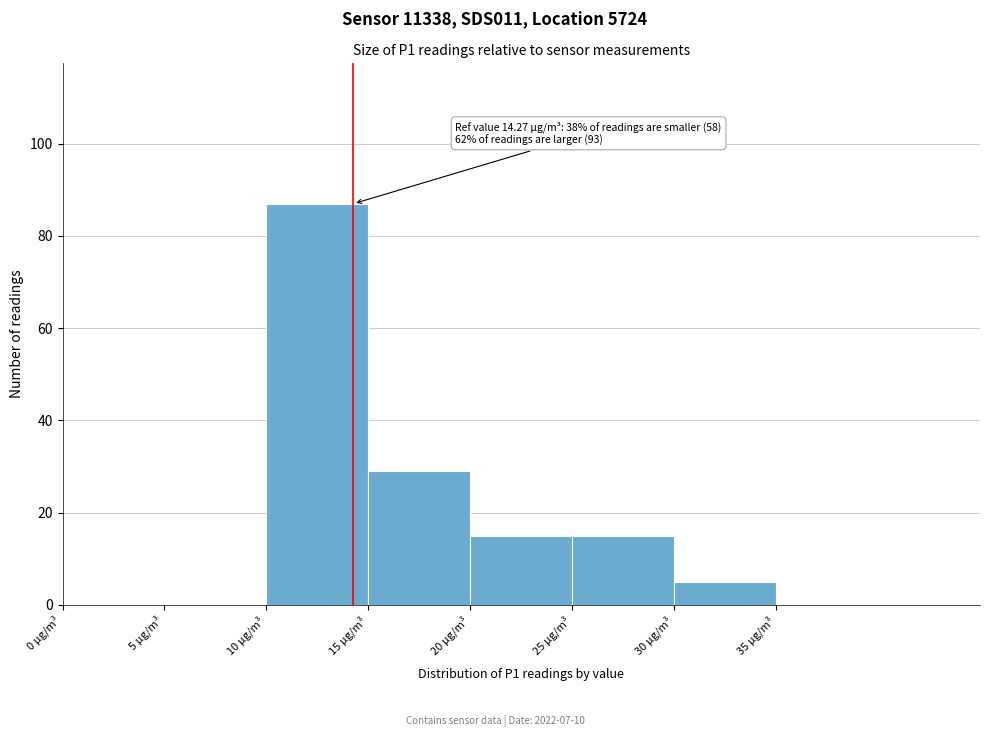

Over which range of the x-axis is the bar tallest?

10 to 15